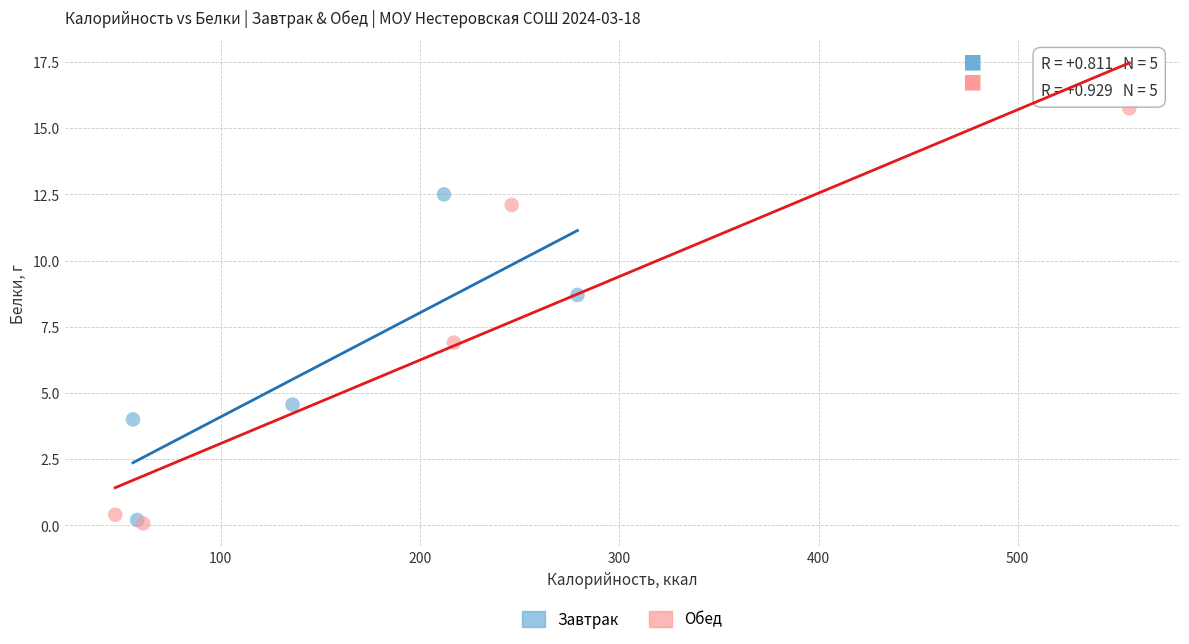

What are all the series names shown in the legend?

Завтрак, Обед